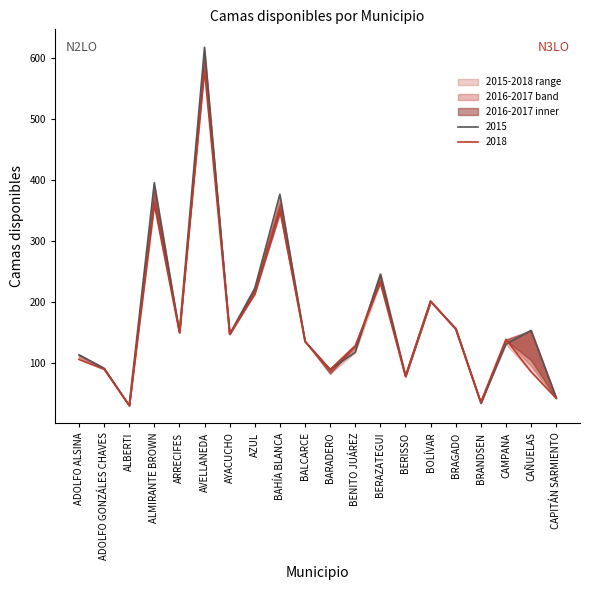

The 2016 series shows 81.5 at BALCARCE. True or false?

False